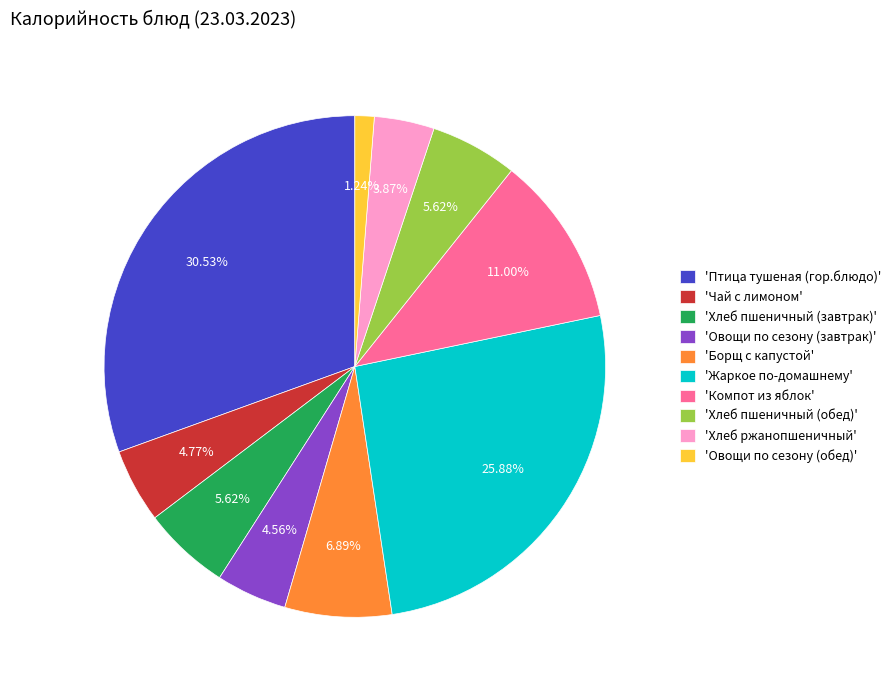

Does 'Птица тушеная (гор.блюдо)' represent more than half of the total?

No